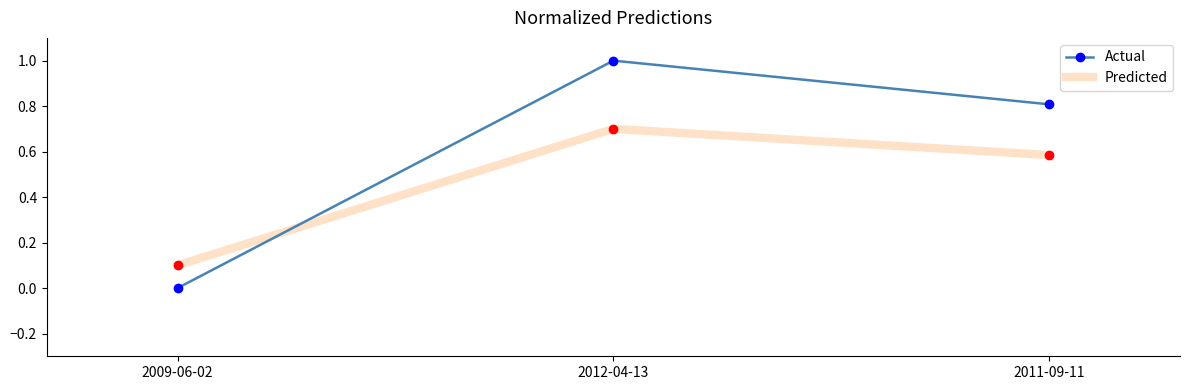

What is the greatest value displayed?

1.0